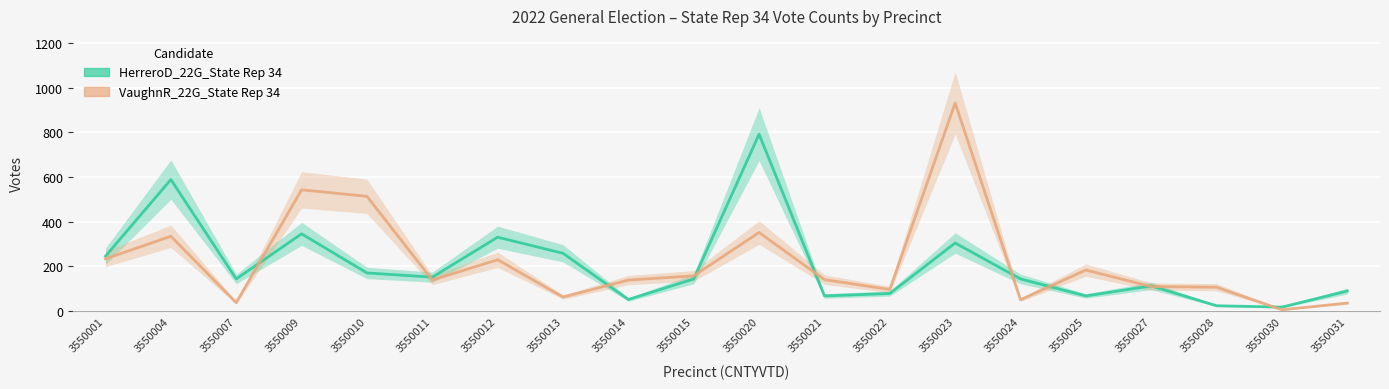

What is the lowest value of the HerreroD_22G_State Rep 34 series?

17